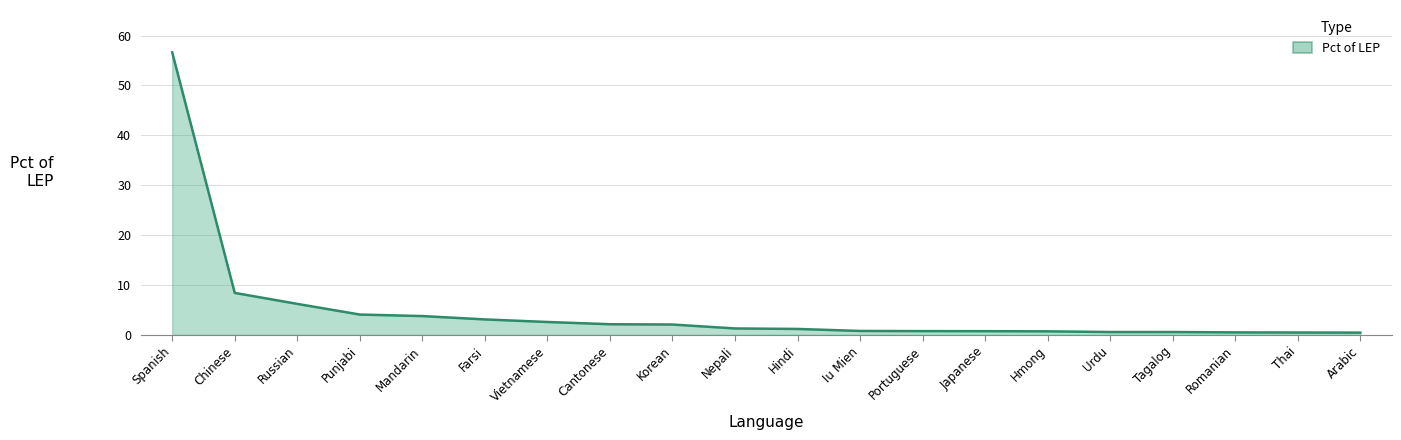

Count the number of categories in the chart.

20